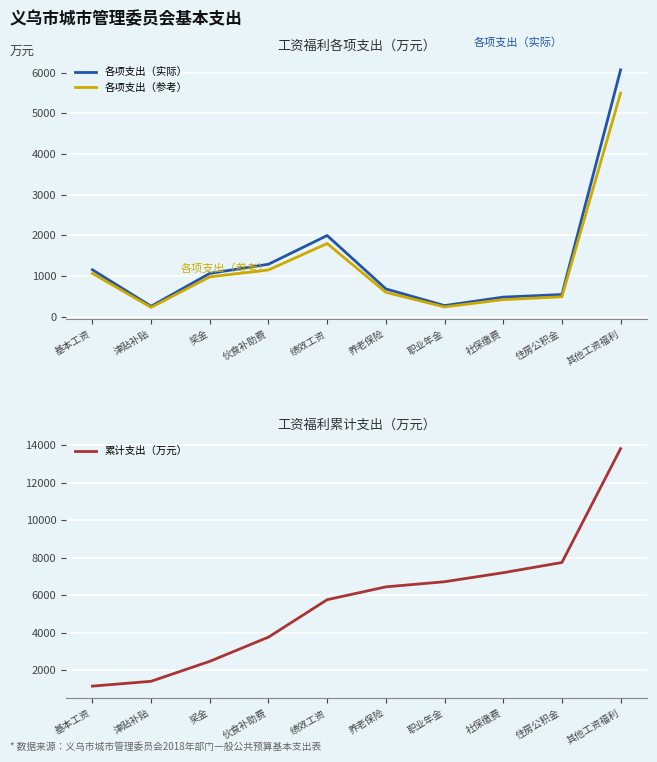

Reading left to right, what are all the values shown in this chart?

各项支出（实际）: 1154.3	257.4	1065.4	1290.6	1996.8	683.8	273.5	481.6	545.3	6071.8
各项支出（参考）: 1065.0	230.0	980.0	1150.0	1800.0	600.0	240.0	420.0	490.0	5500.0
累计支出（万元）: 1154.3	1411.7	2477.1	3767.7	5764.5	6448.3	6721.9	7203.5	7748.8	13820.6